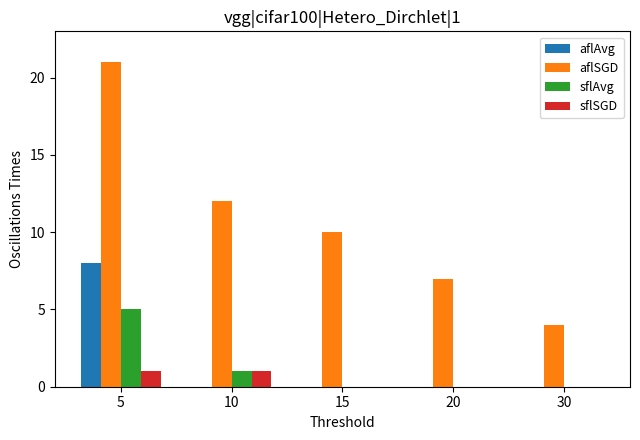

What is the total value across all series at 20?

7